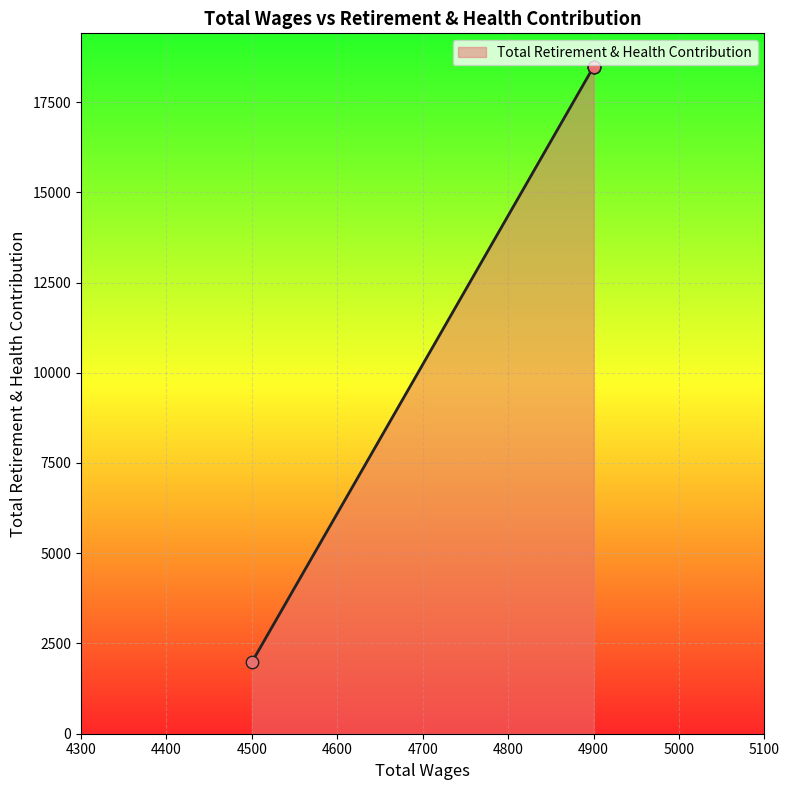

What is the change in value from 4900.0 to 4500.0?

-16497